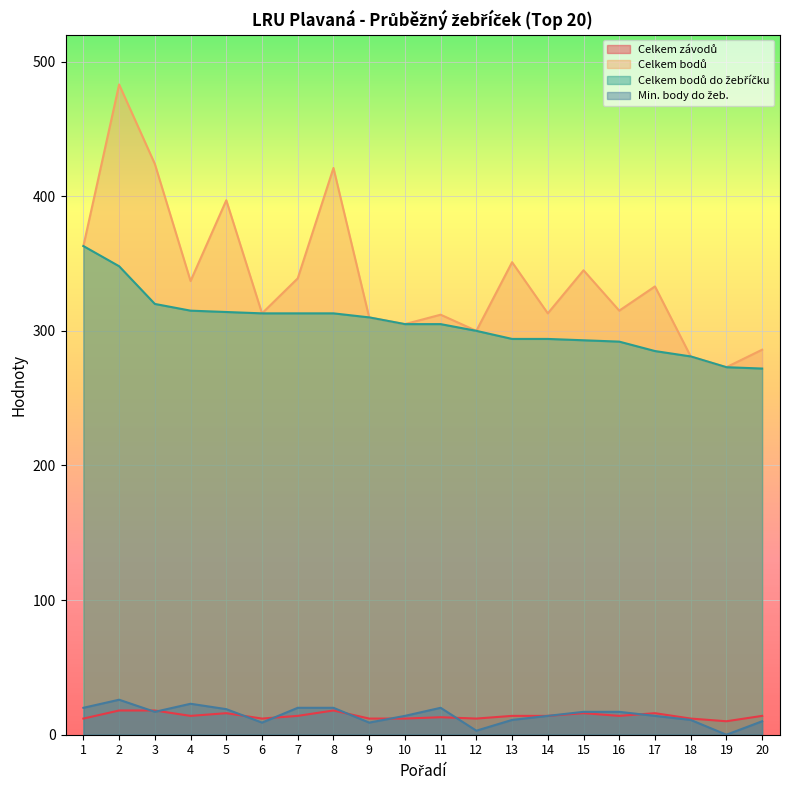

True or false: Celkem závodů has more than 1 interior local peaks.

True